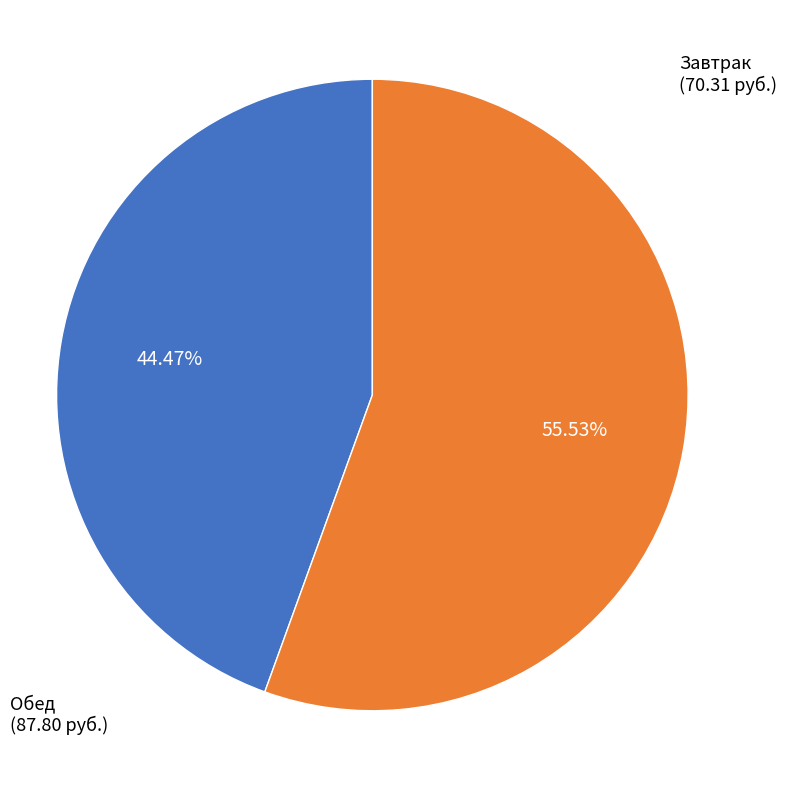

Is there any slice that represents more than half of the pie?

Yes